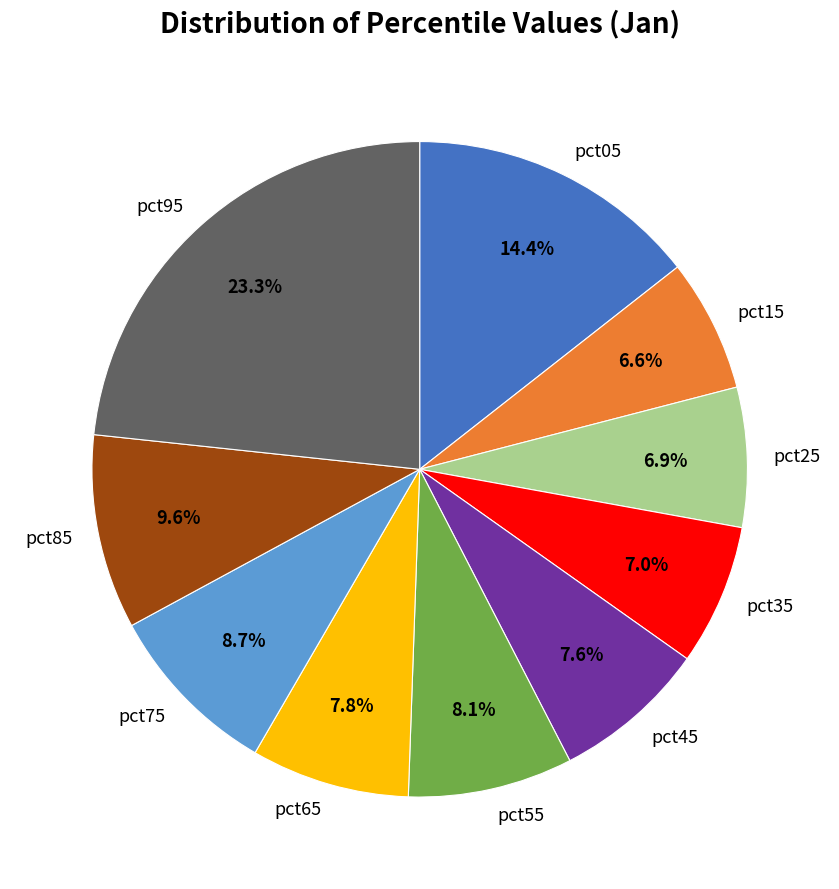

To the nearest percent, what is the average slice percentage?

10%